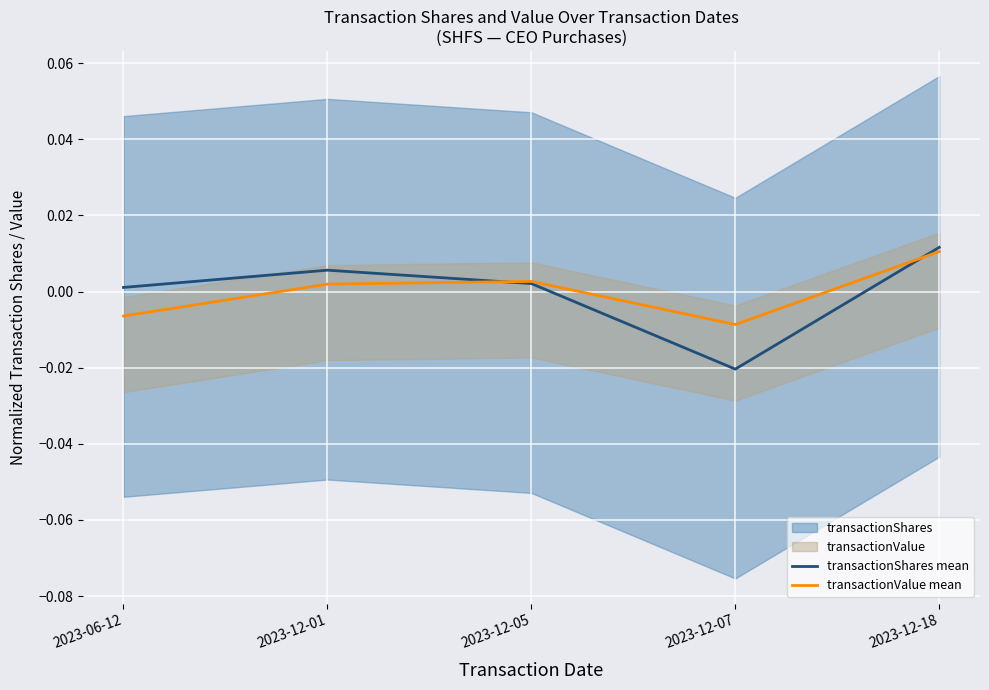

Where is the first local minimum for transactionShares mean?

2023-12-07